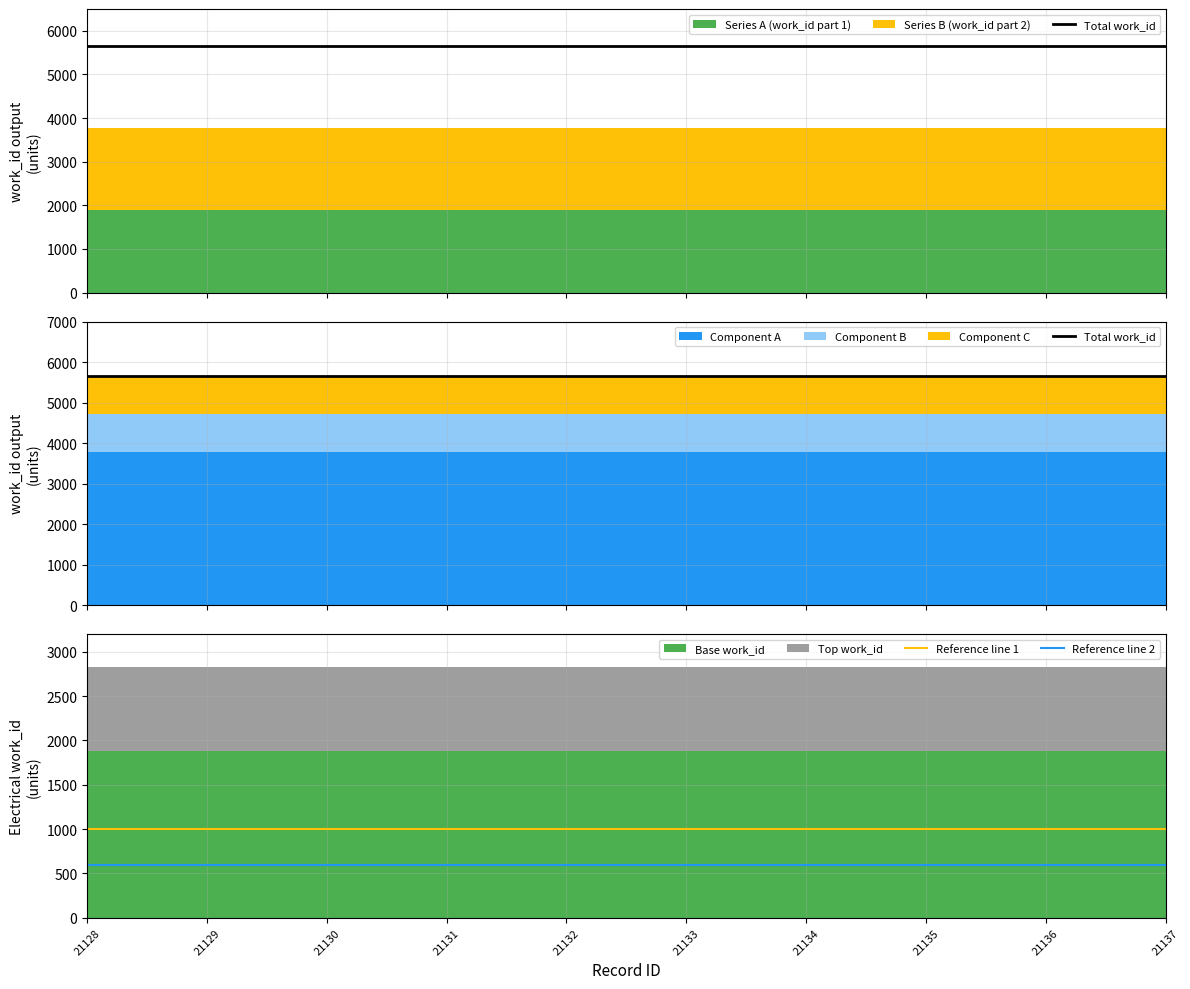

At which label does Total work_id reach its peak?

21128